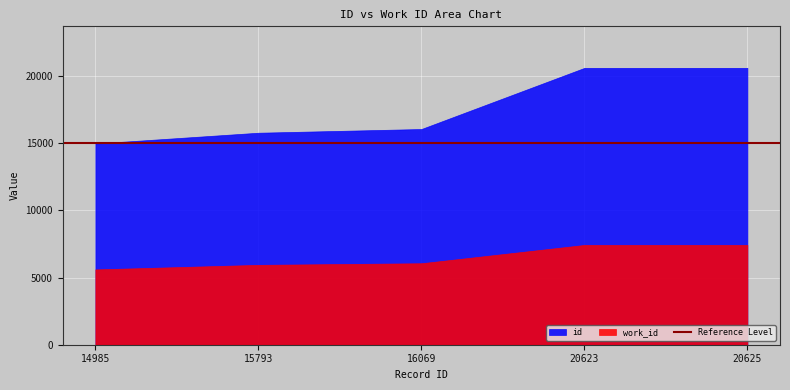

Which series changed the most between 14985 and 20623?

id